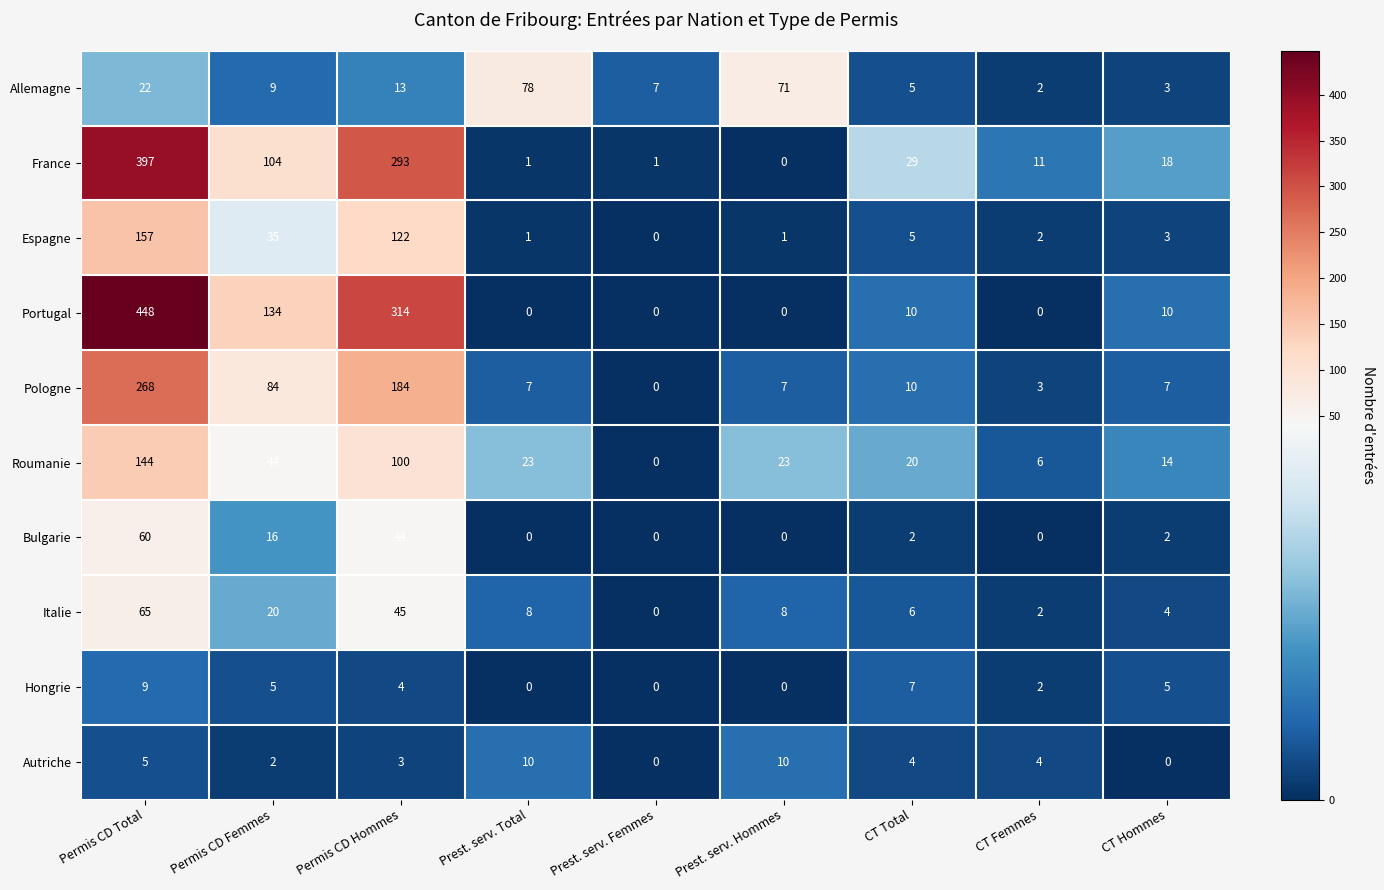

What is the highest value of the Espagne series?

157